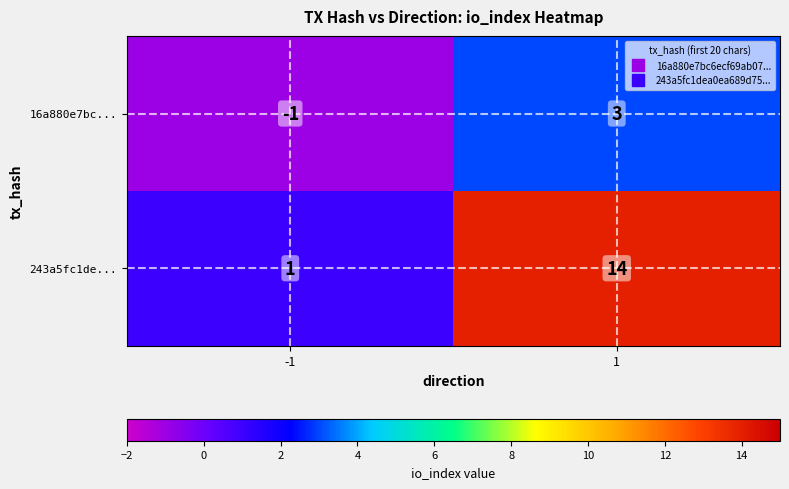

What is the maximum value for 16a880e7bc...?

3